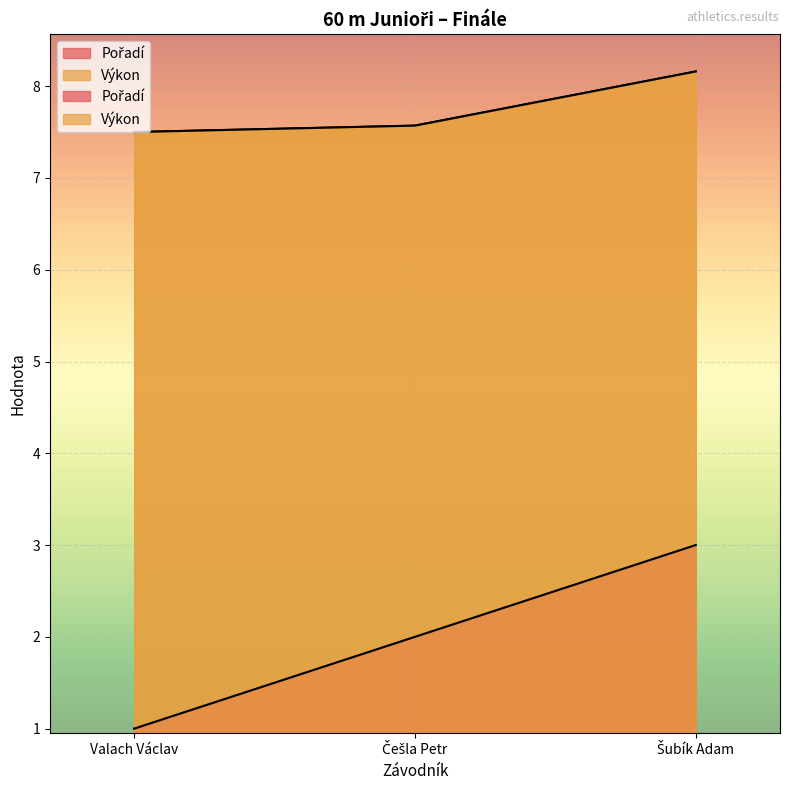

What is the label of the 1st point from the left?

Valach Václav